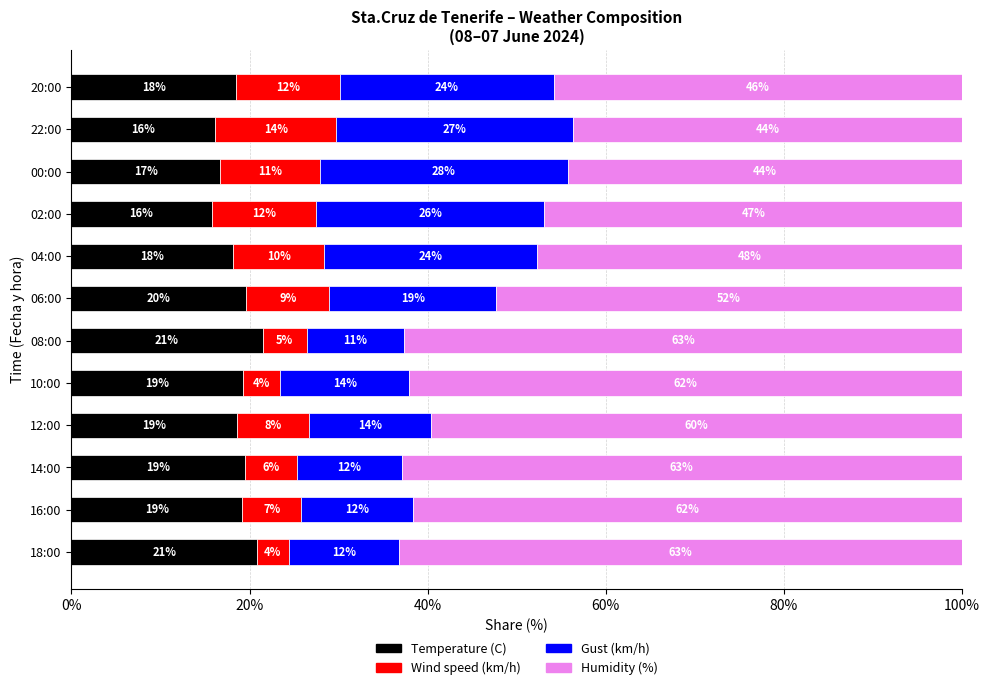

What are all the series names shown in the legend?

Temperature (C), Wind speed (km/h), Gust (km/h), Humidity (%)